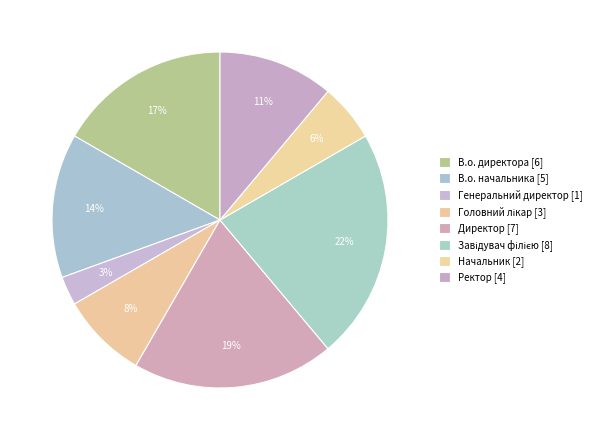

What percentage is NOT represented by Генеральний директор?

97.2%